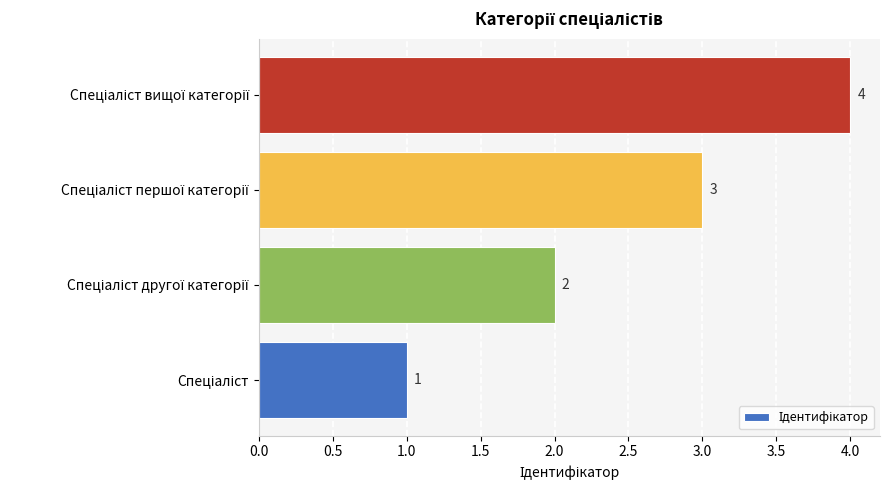

Count the values in the range 2 to 4.

3